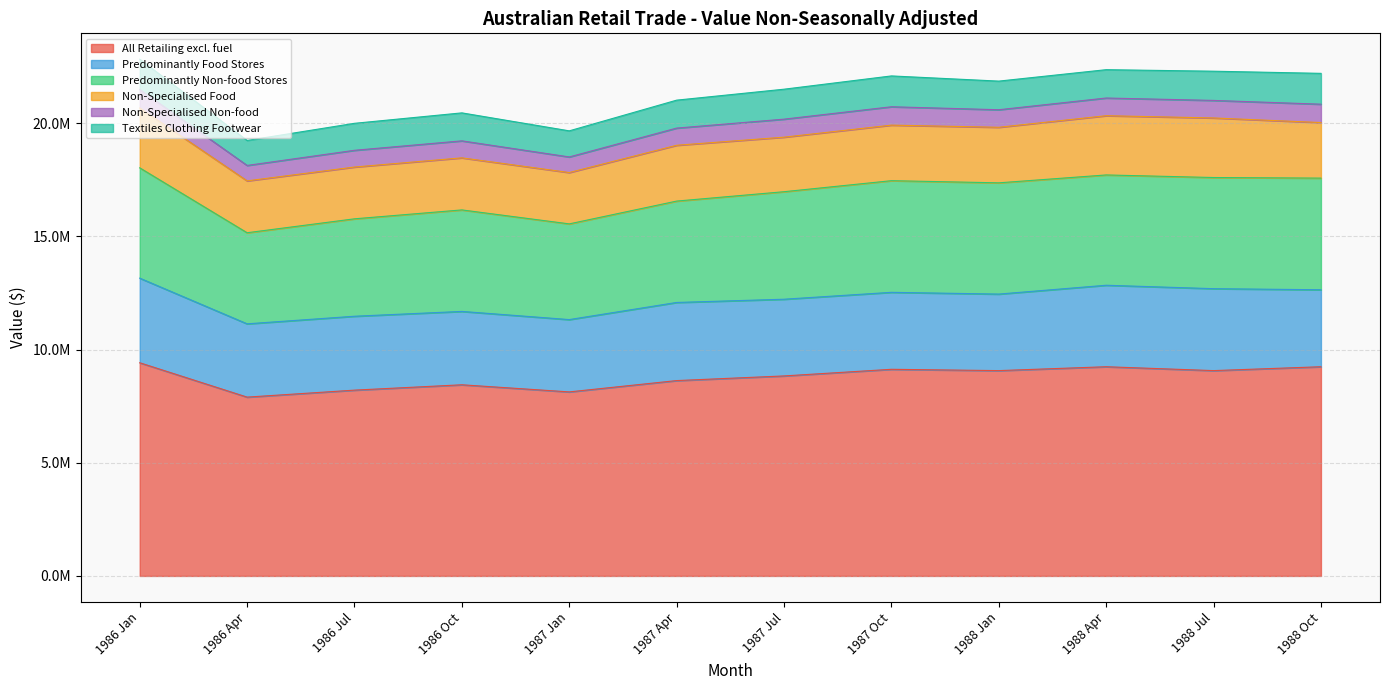

Which series has the widest spread of values?

All Retailing excl. fuel